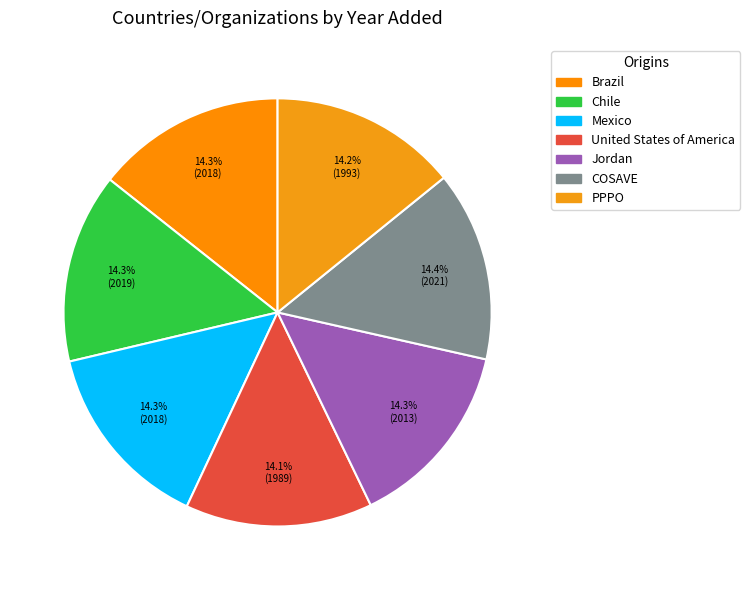

How many segments does this pie chart have?

7